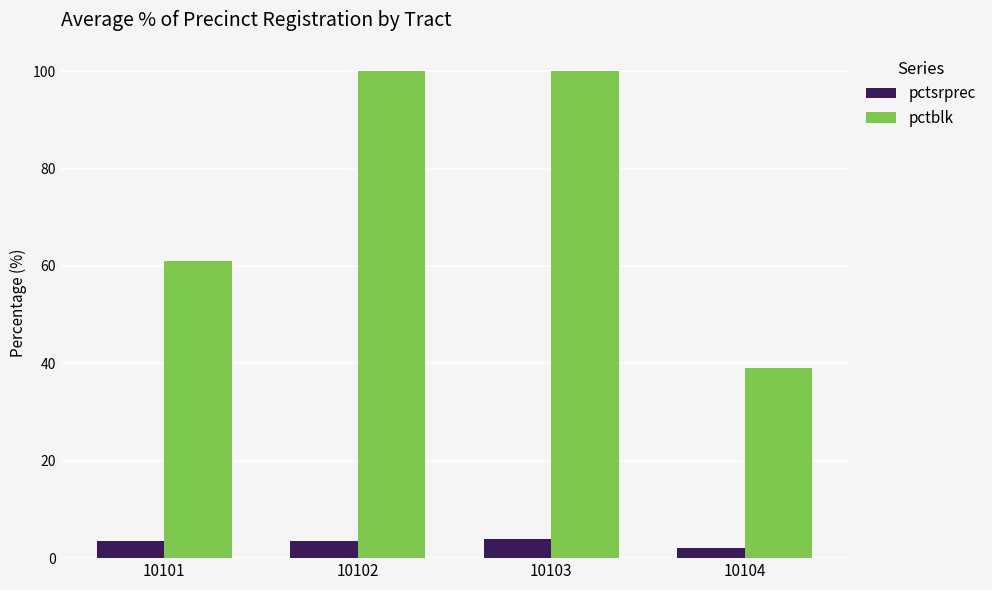

Which category has the lowest value across all series?

10104